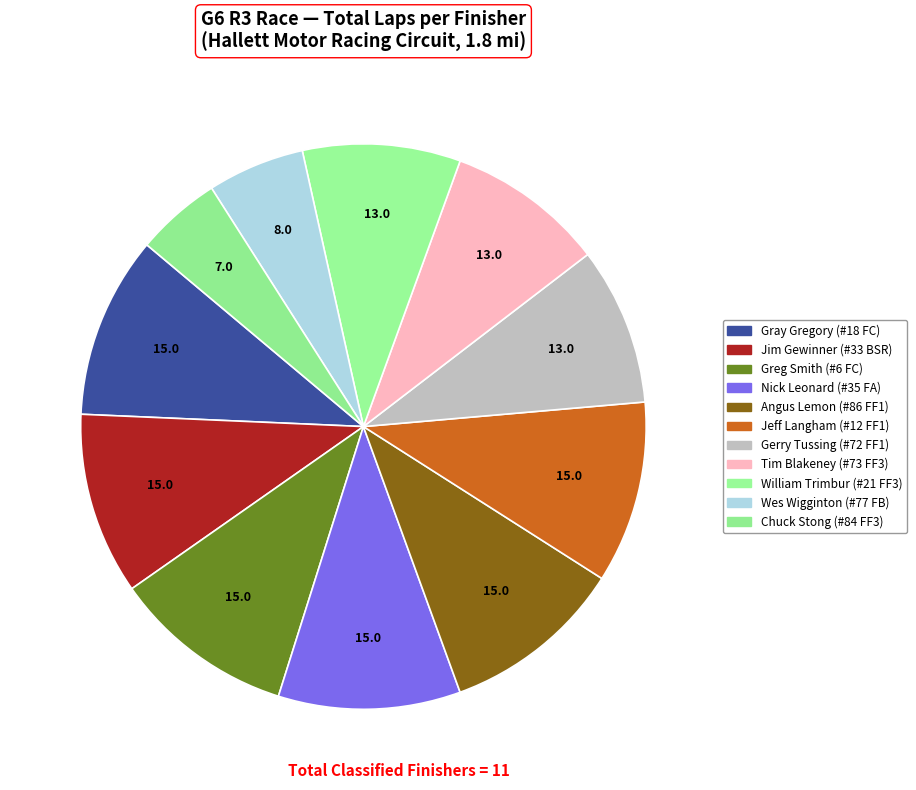

Count the number of slices in the pie.

11